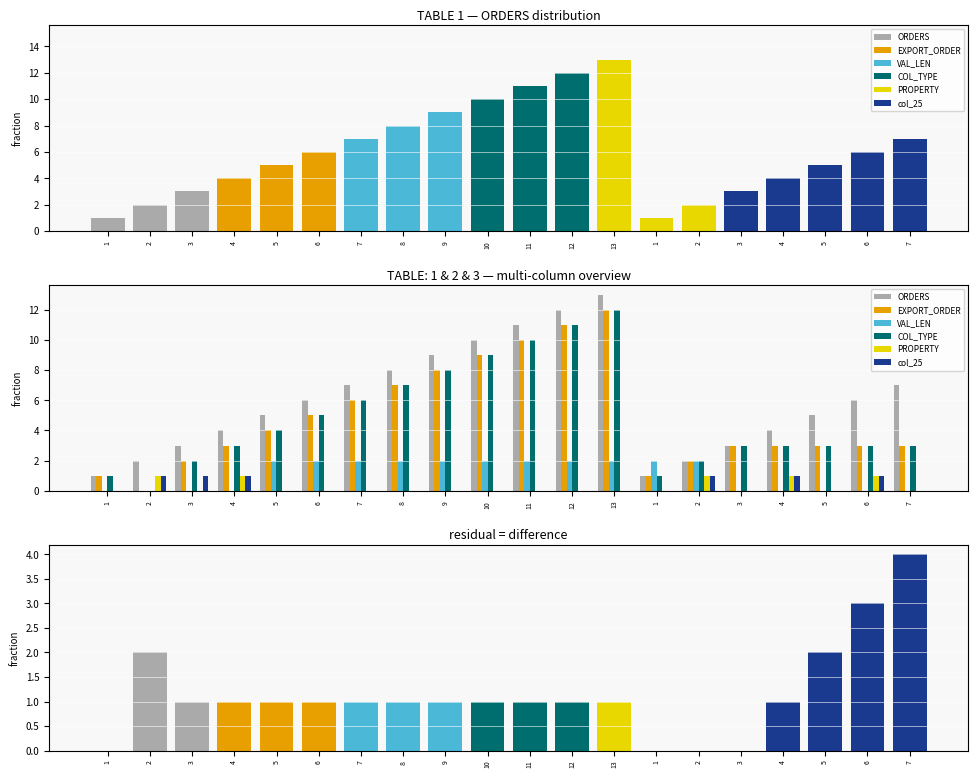

What is the total value across all series at 1?

3